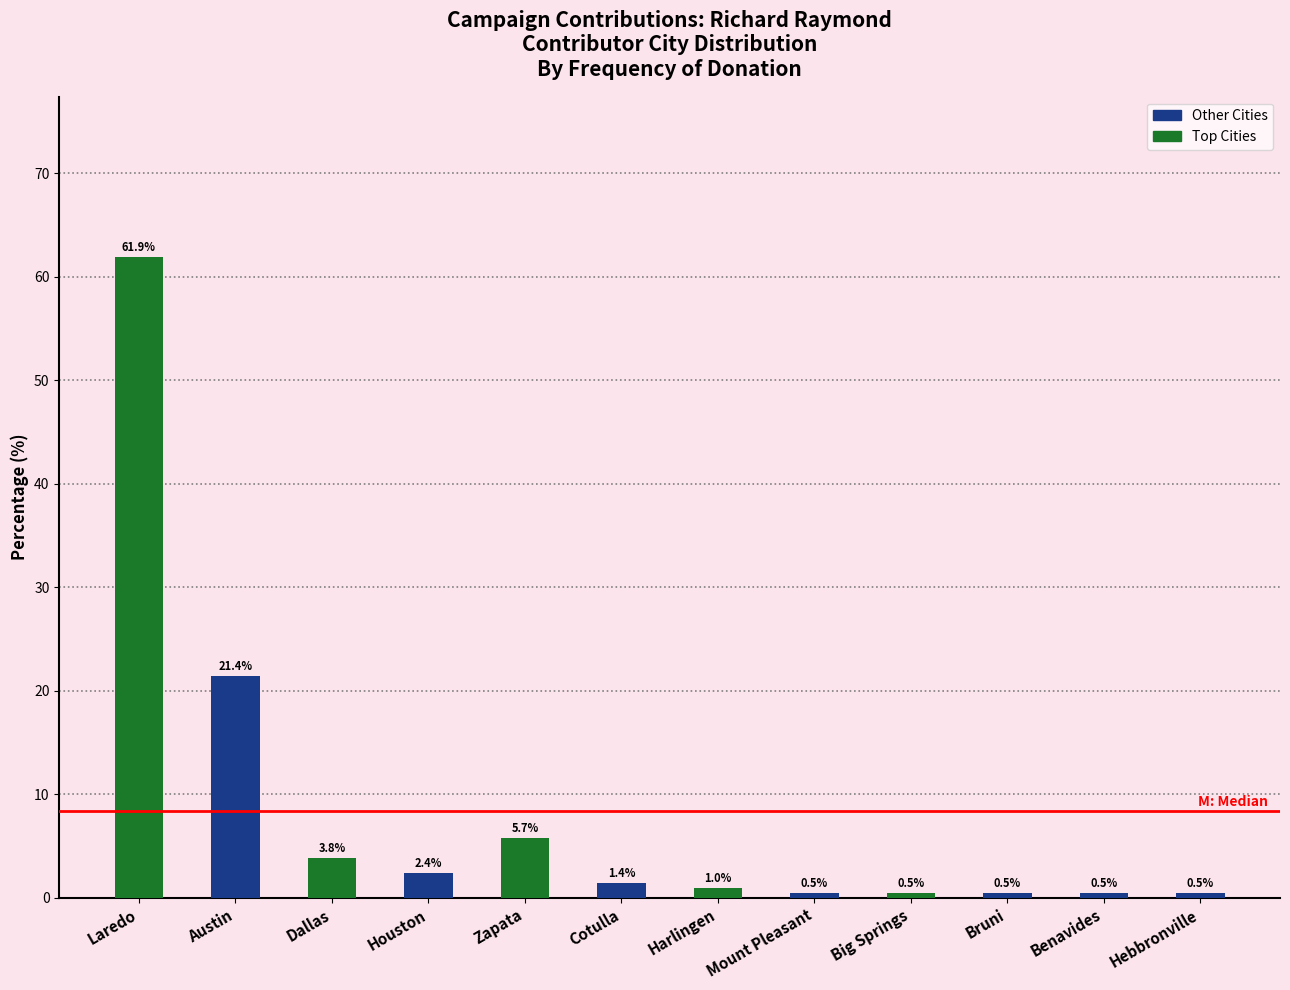

Which category has the highest value across all series?

Laredo